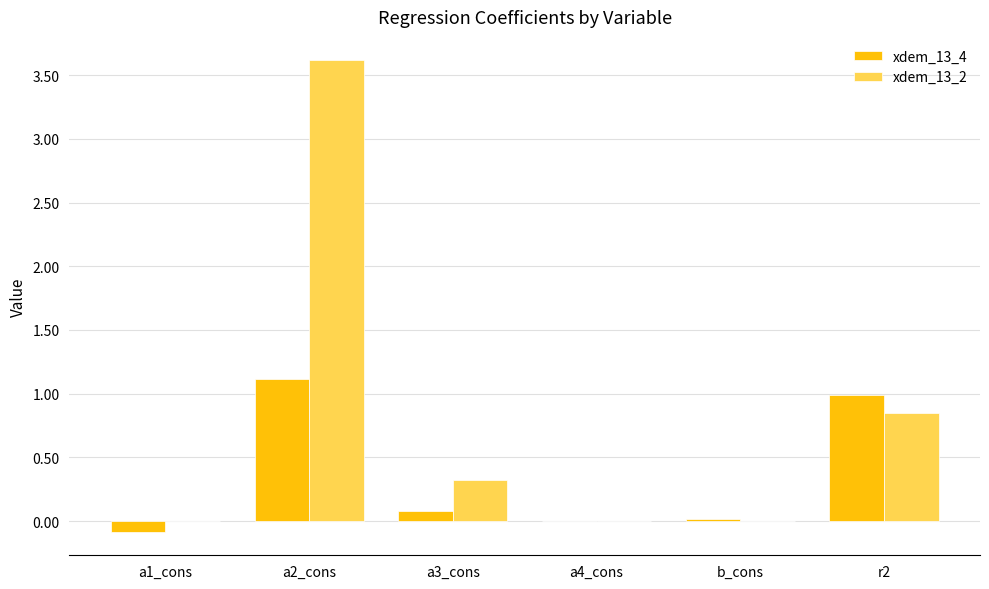

What are all the series names shown in the legend?

xdem_13_4, xdem_13_2